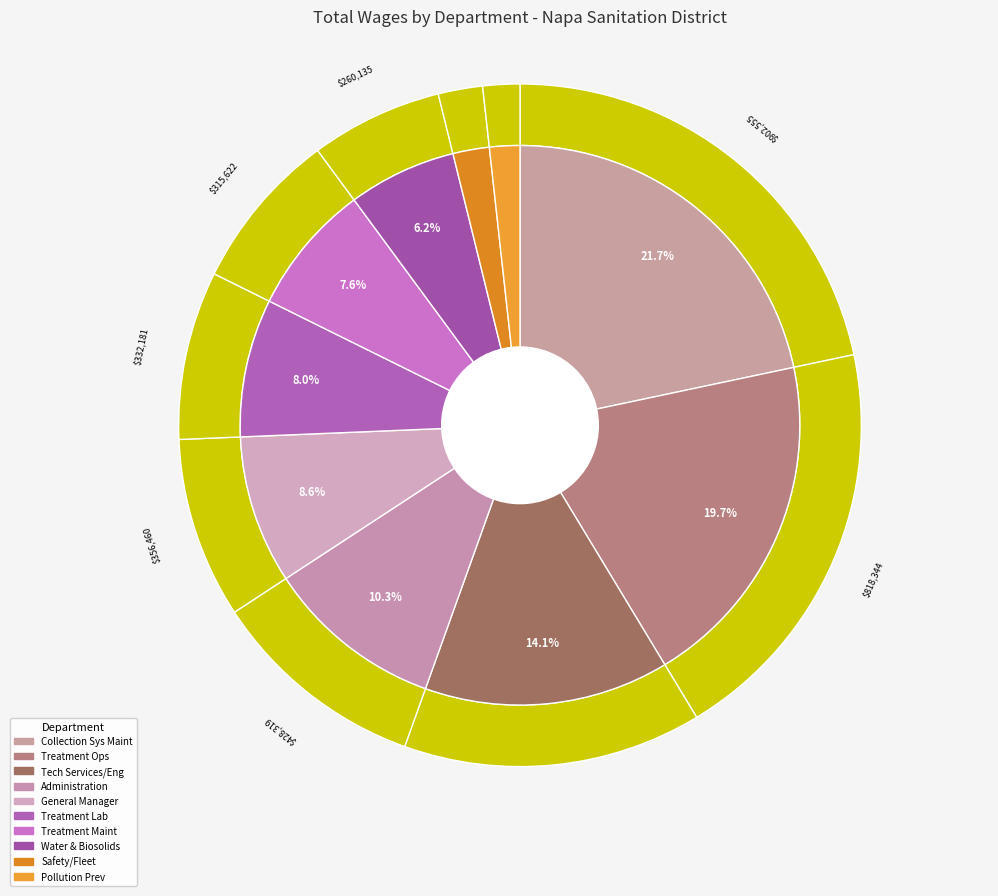

Combined, do Ns-water & Biosoilds Reclam and Ns-technical Services/engineer account for over 50%?

No